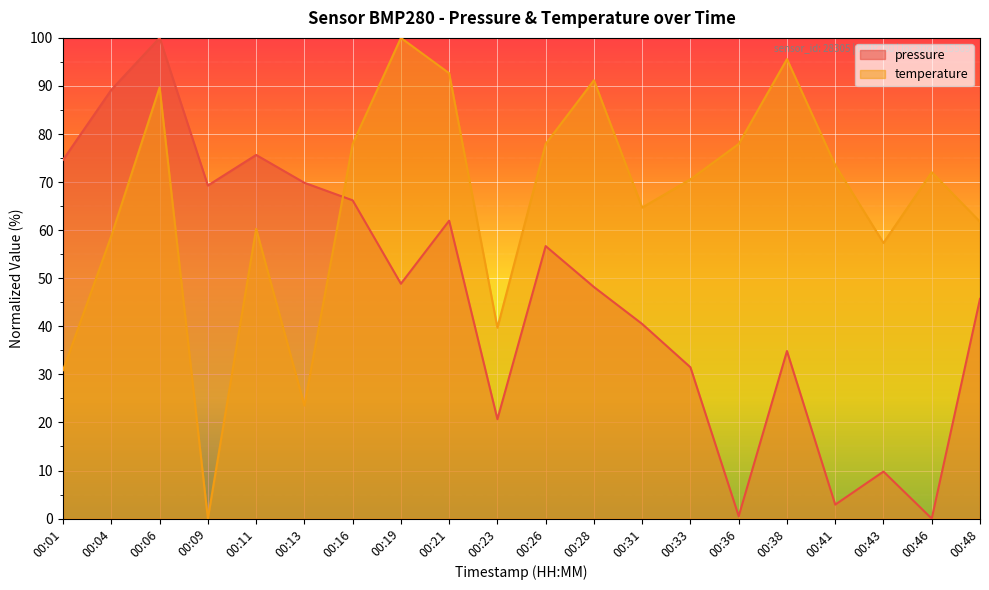

At which label does pressure reach its minimum?

00:46